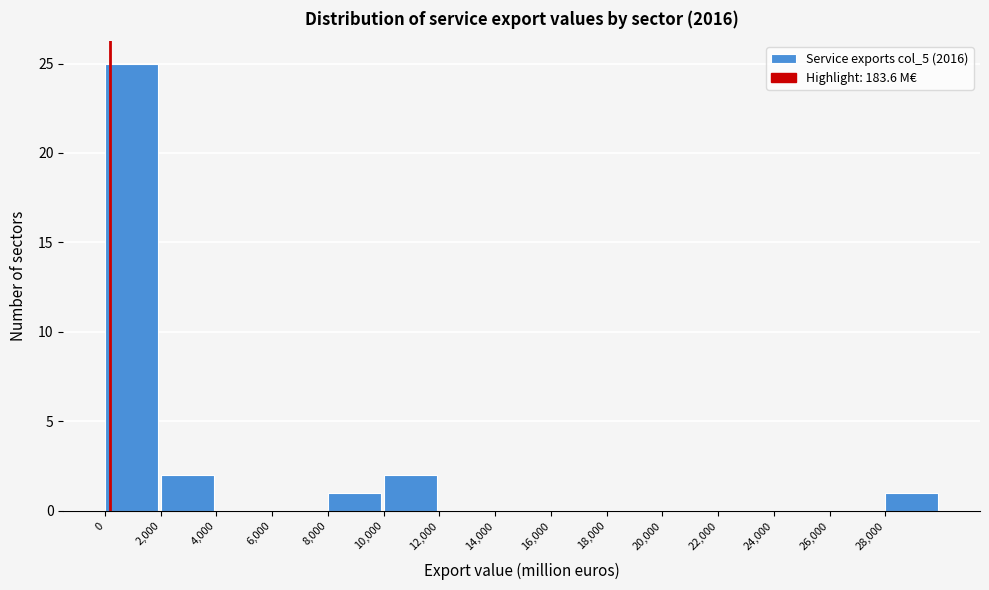

Reading left to right, list every bar in this chart as the range it spans on the x-axis followed by its height. The values are not printed on the chart, so give them approximately, as read against the axis.

0 to 2000: 25
2000 to 4000: 2
4000 to 6000: 0
6000 to 8000: 0
8000 to 10000: 1
10000 to 12000: 2
12000 to 14000: 0
14000 to 16000: 0
16000 to 18000: 0
18000 to 20000: 0
20000 to 22000: 0
22000 to 24000: 0
24000 to 26000: 0
26000 to 28000: 0
28000 to 30000: 1